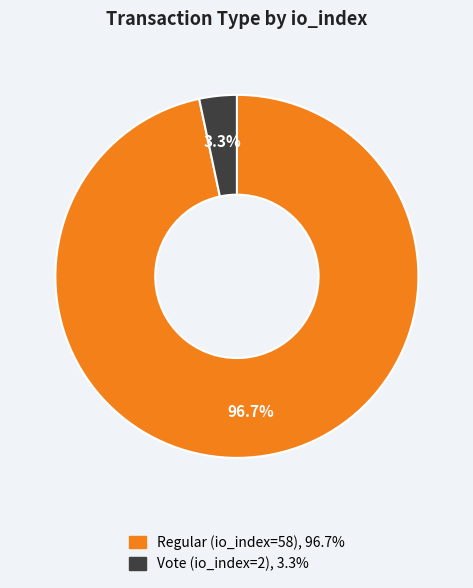

Between Regular (io_index=58) and Vote (io_index=2), which is larger?

Regular (io_index=58)